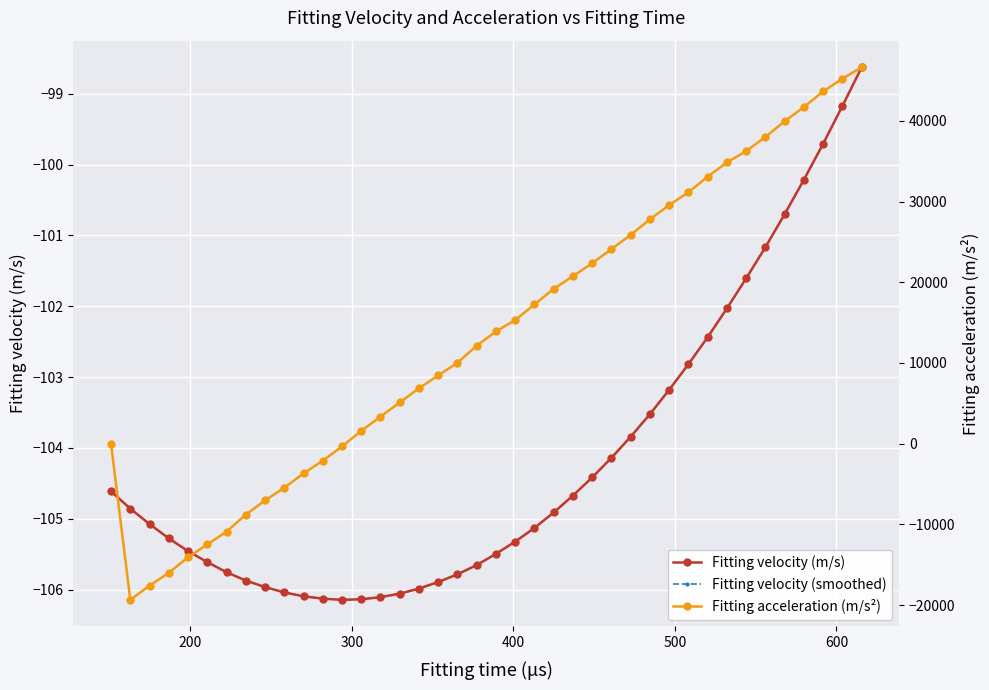

True or false: Fitting velocity (m/s) and Fitting velocity (smoothed) intersect in this chart.

False